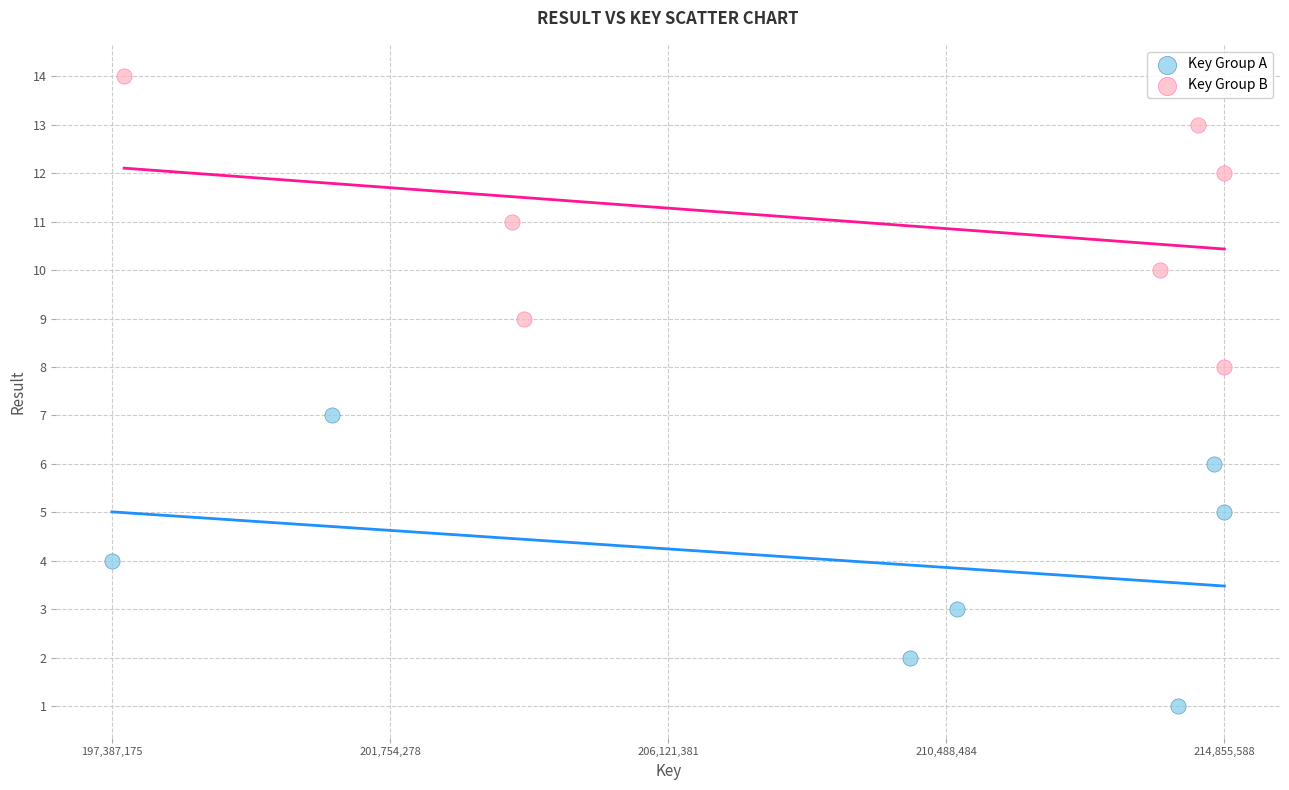

Which series reaches the maximum Y coordinate?

Key Group B